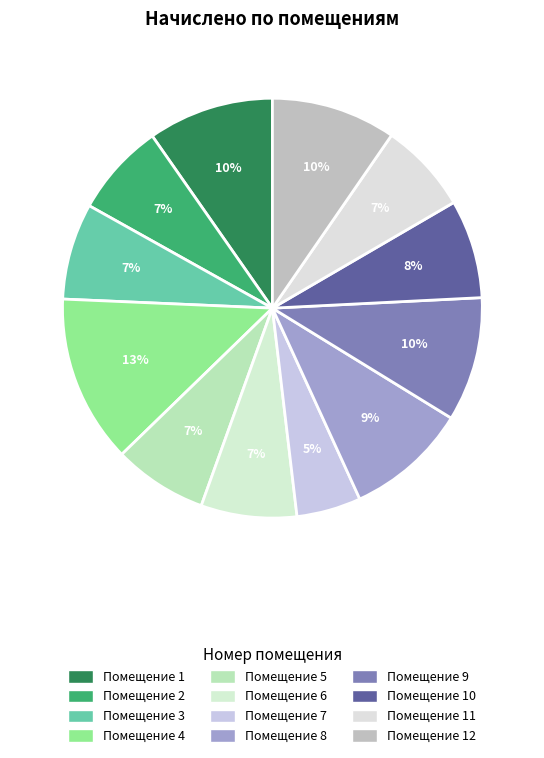

Count the number of slices in the pie.

12